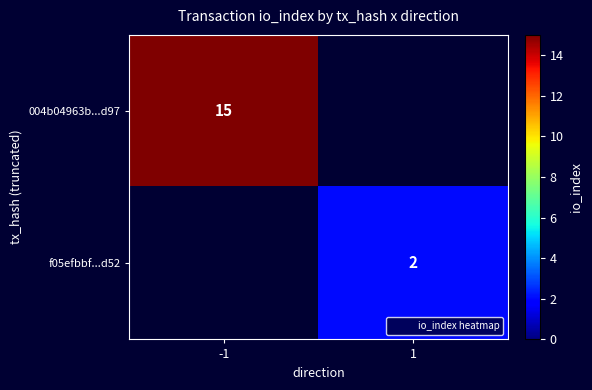

How many positive values does the 004b04963b...d97 series have?

1